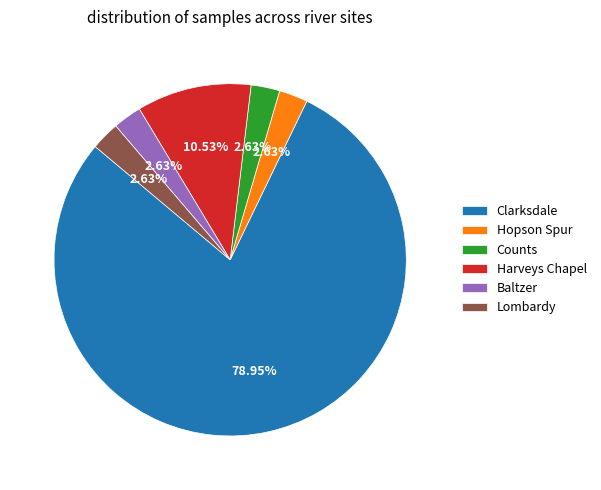

Which category has the biggest portion of the pie?

Clarksdale